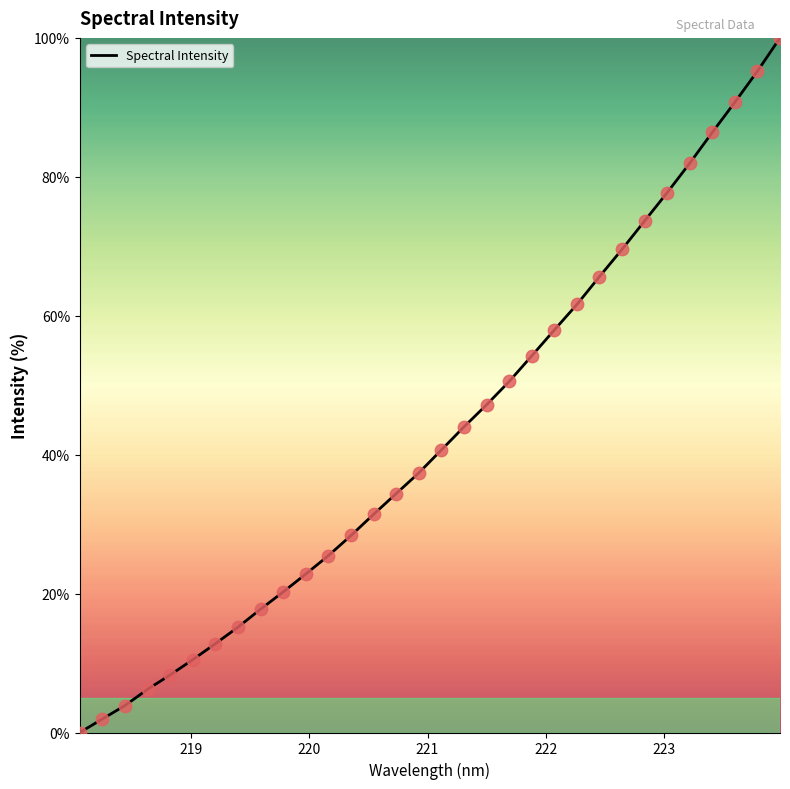

What is the maximum value shown in the chart?

100.0